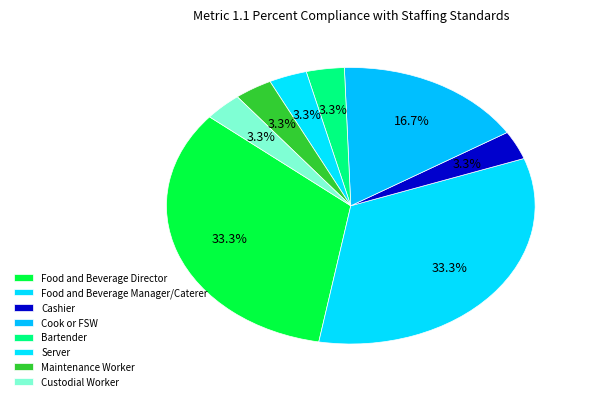

What is the ratio of the value at Custodial Worker to the value at Cook or FSW?

0.2